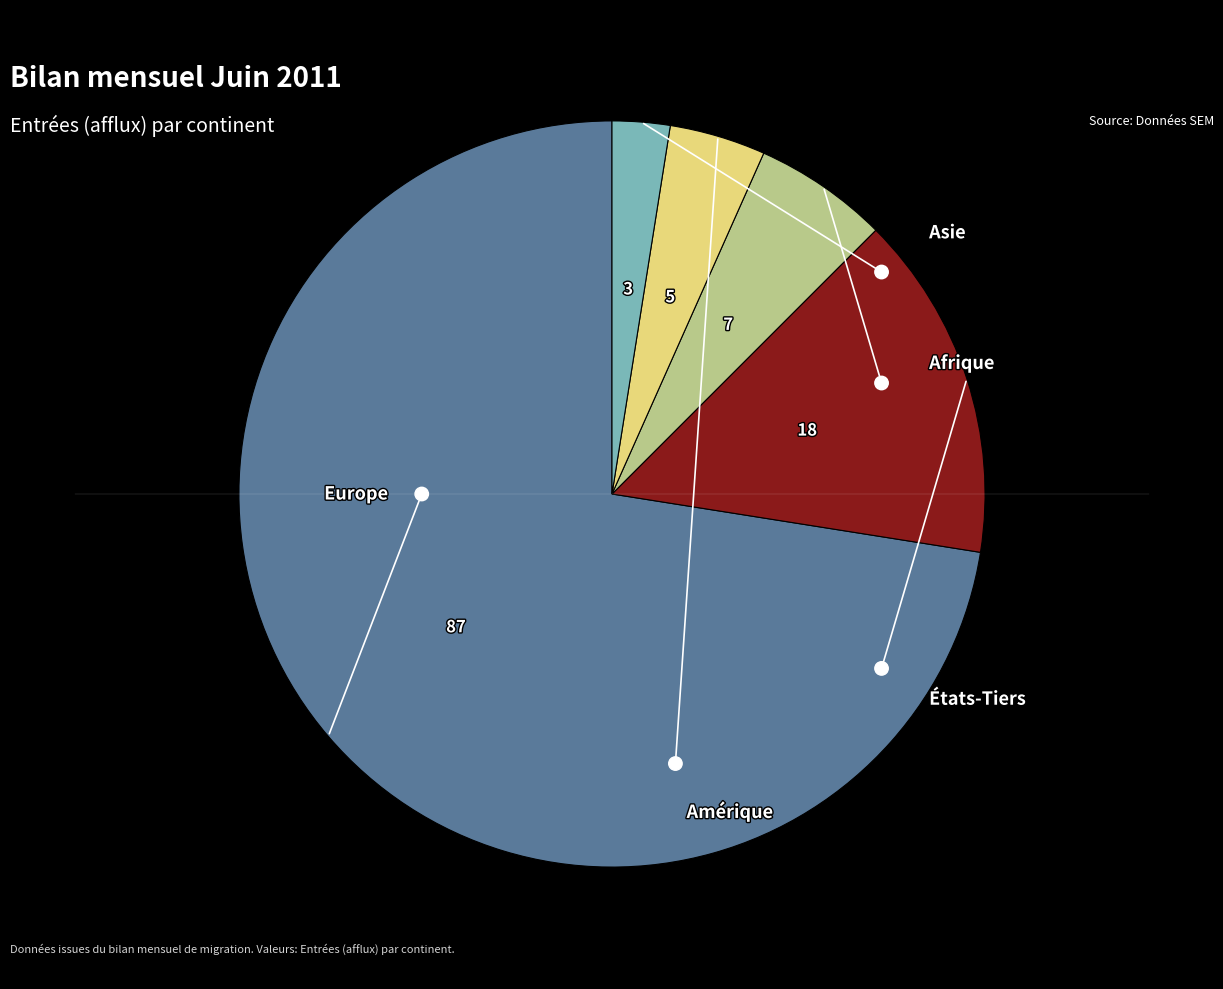

To the nearest percent, what portion does Amérique represent?

4%